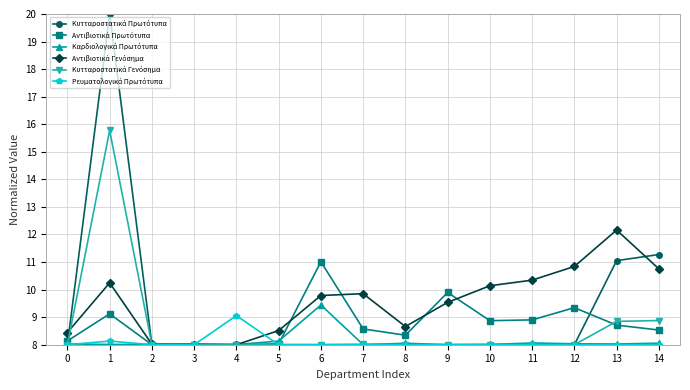

What is the smallest value displayed?

8.0